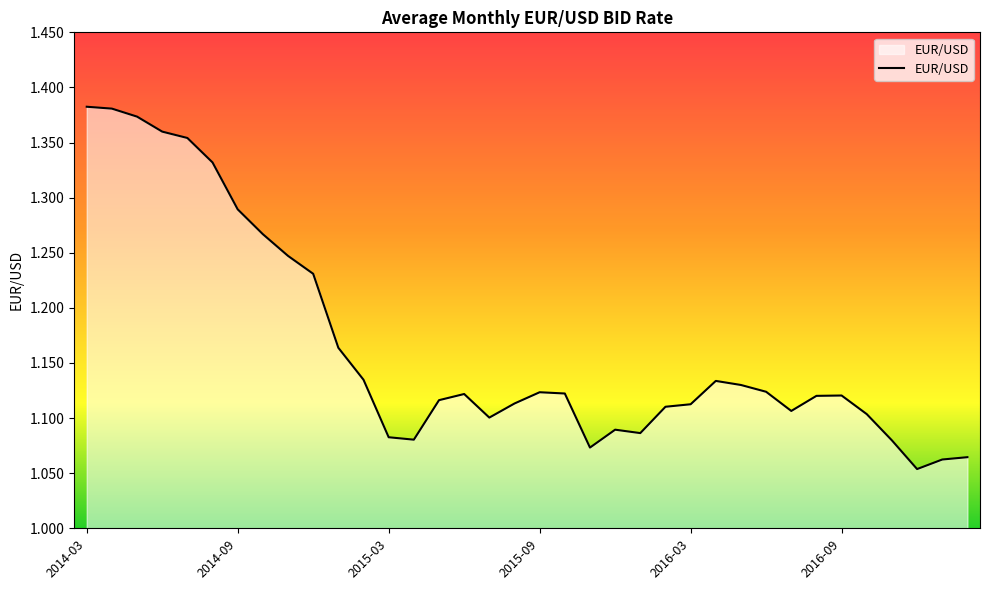

What is the difference between the second highest and second lowest values?

0.3